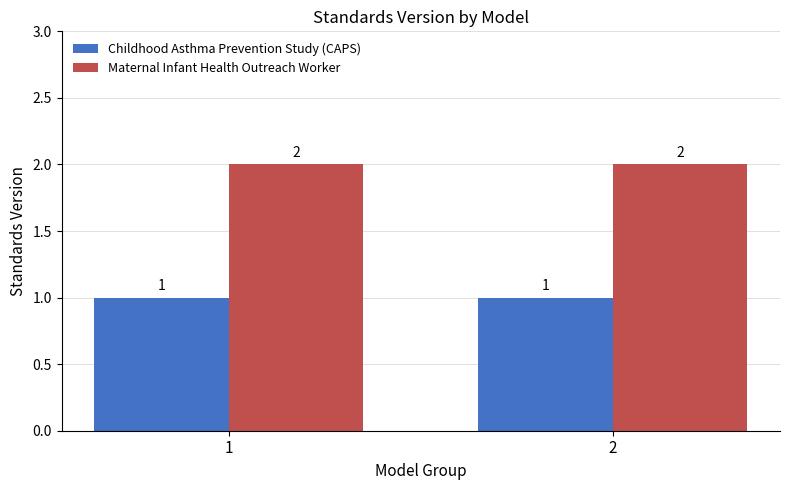

Is the value of Maternal Infant Health Outreach Worker at 2 greater than the value of Childhood Asthma Prevention Study (CAPS) at 2?

Yes